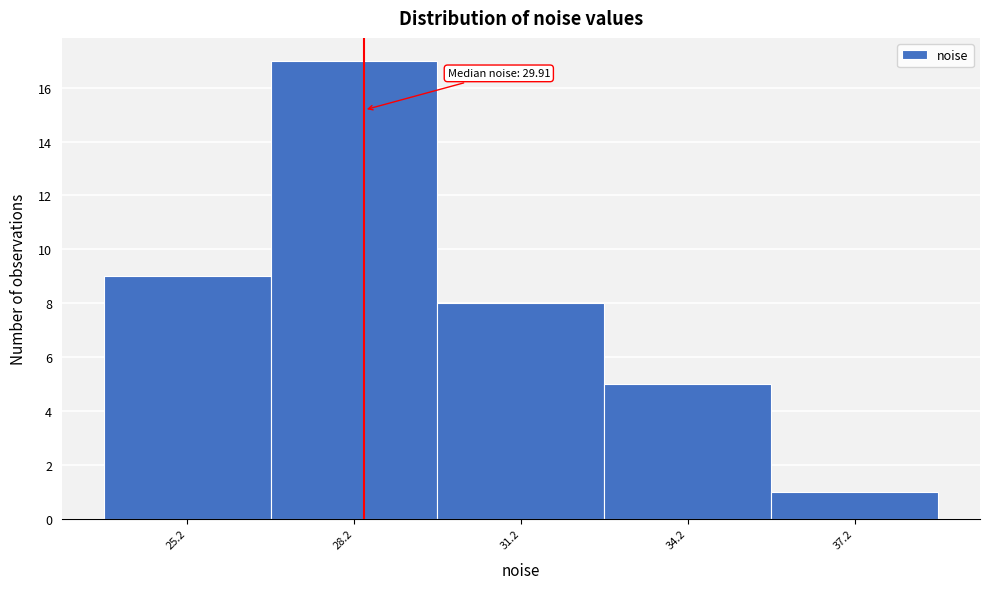

Reading left to right, extract all data points from this chart.

9	17	8	5	1